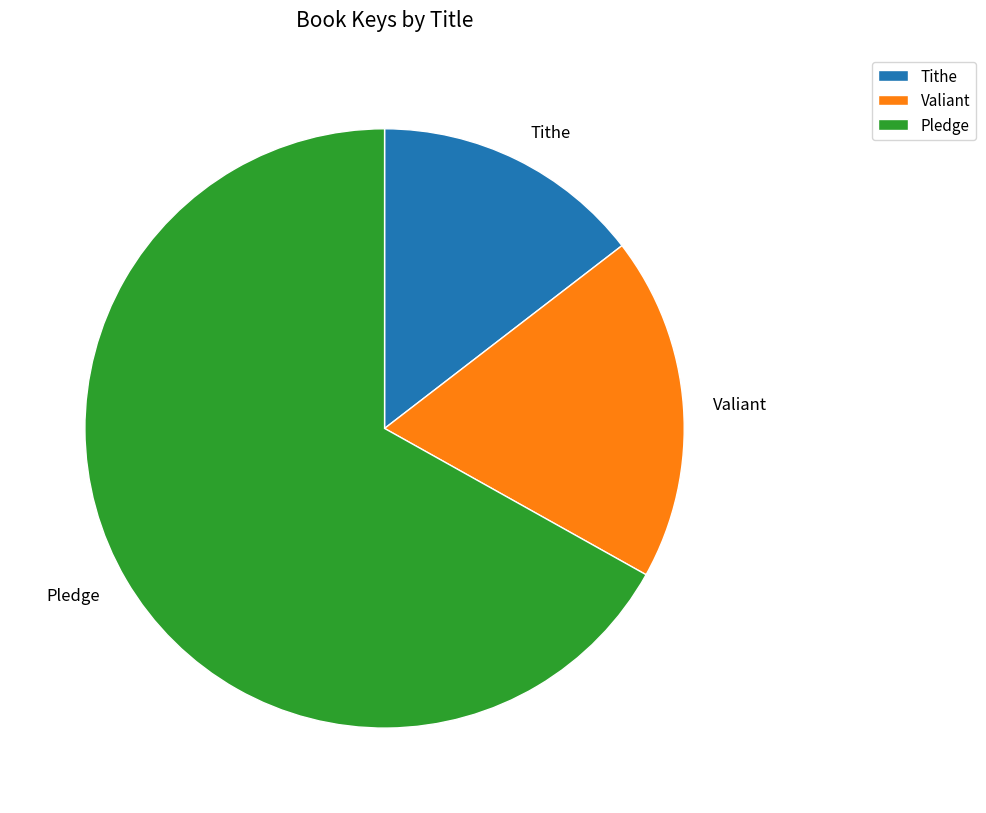

Is there any slice that represents more than half of the pie?

Yes